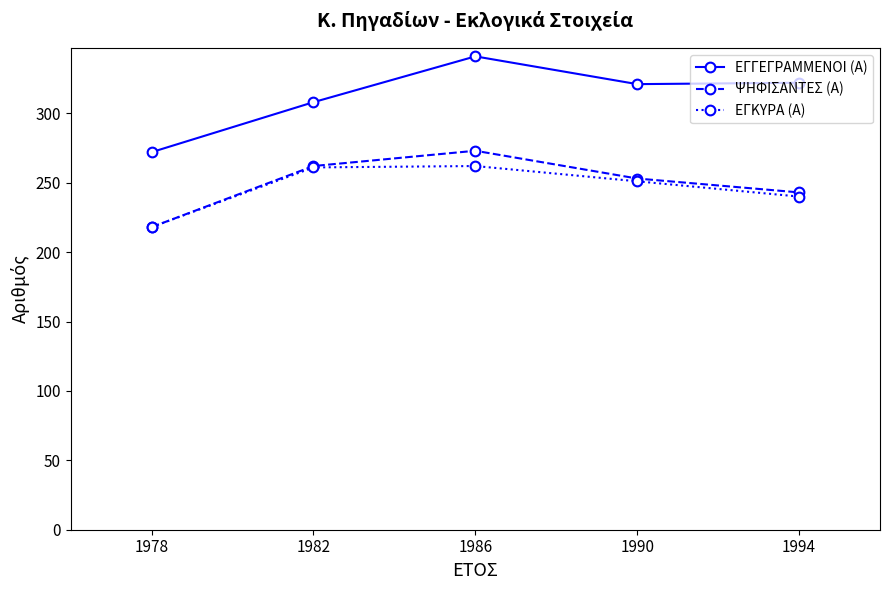

Which category has the highest value across all series?

1986